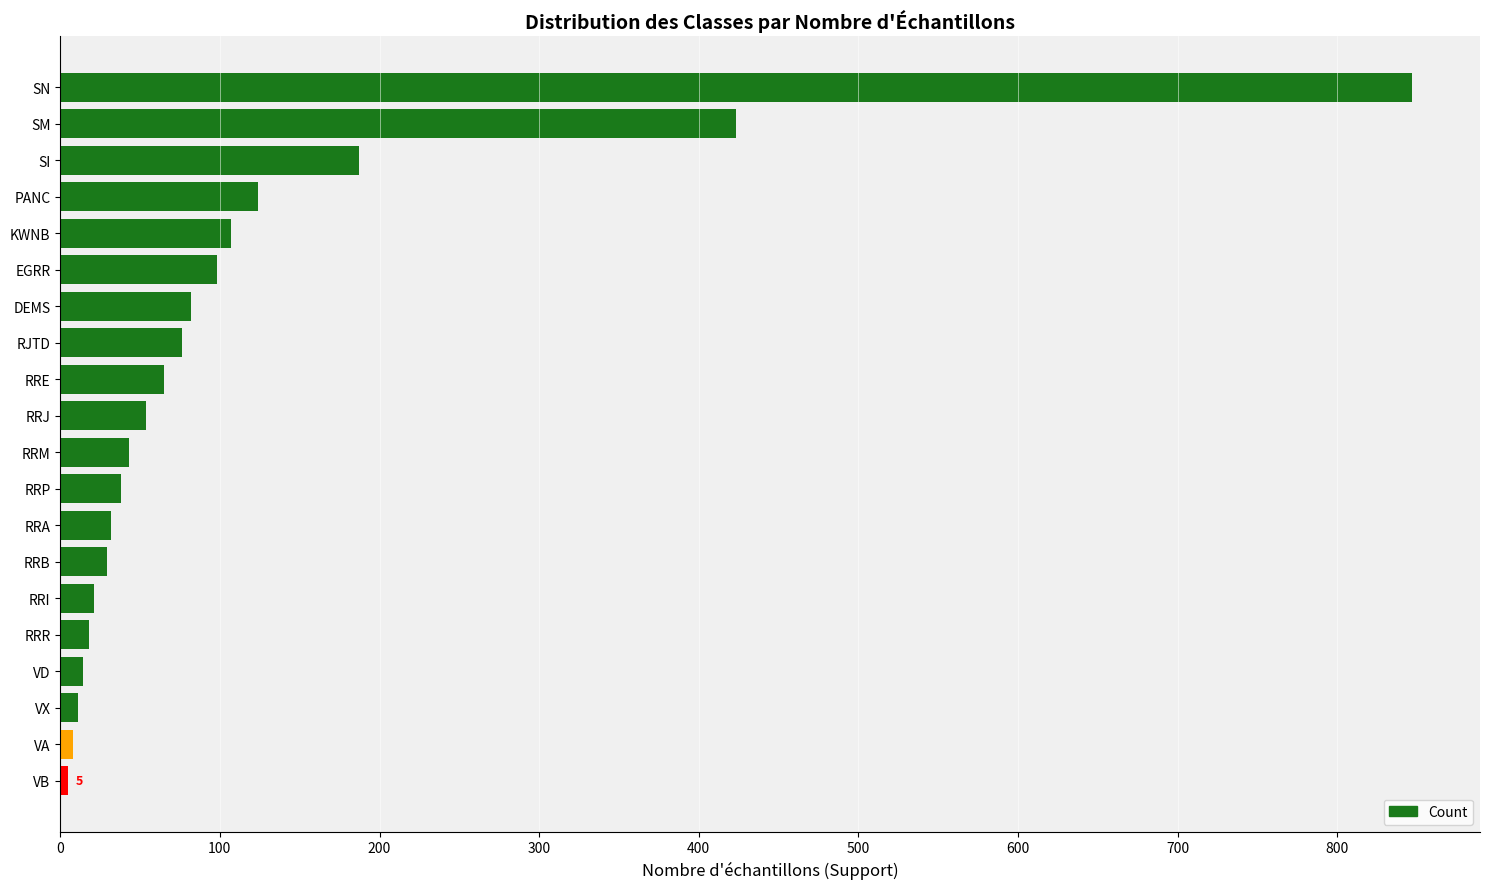

What is the label of the 7th bar from the bottom?

RRB